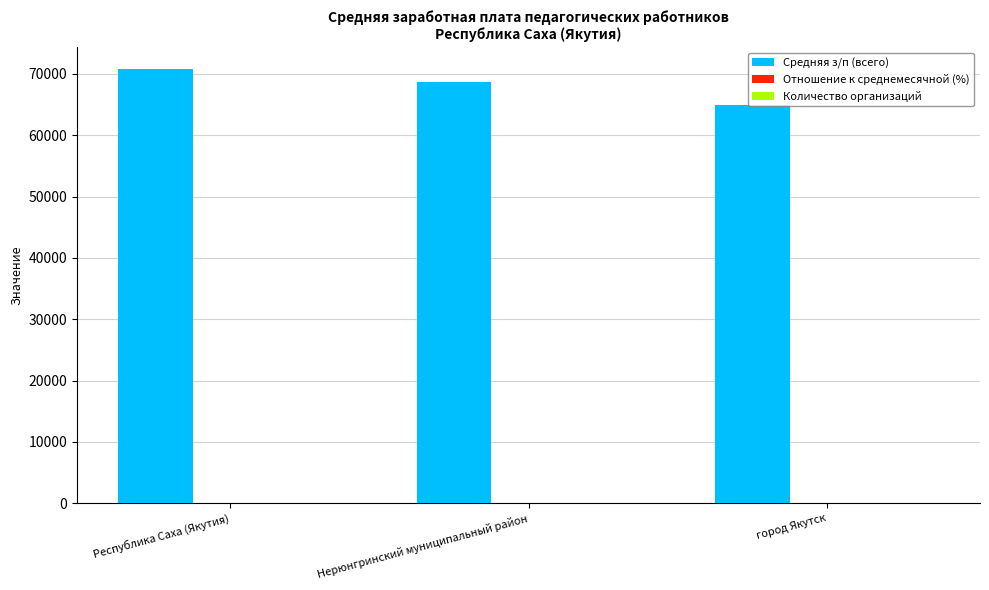

Are the bars grouped side by side (vs. stacked)?

Yes